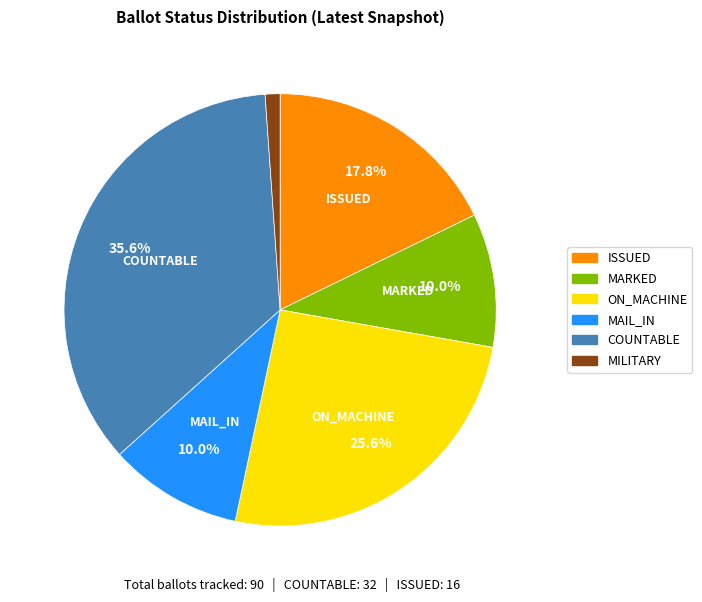

Which slice is the largest?

COUNTABLE